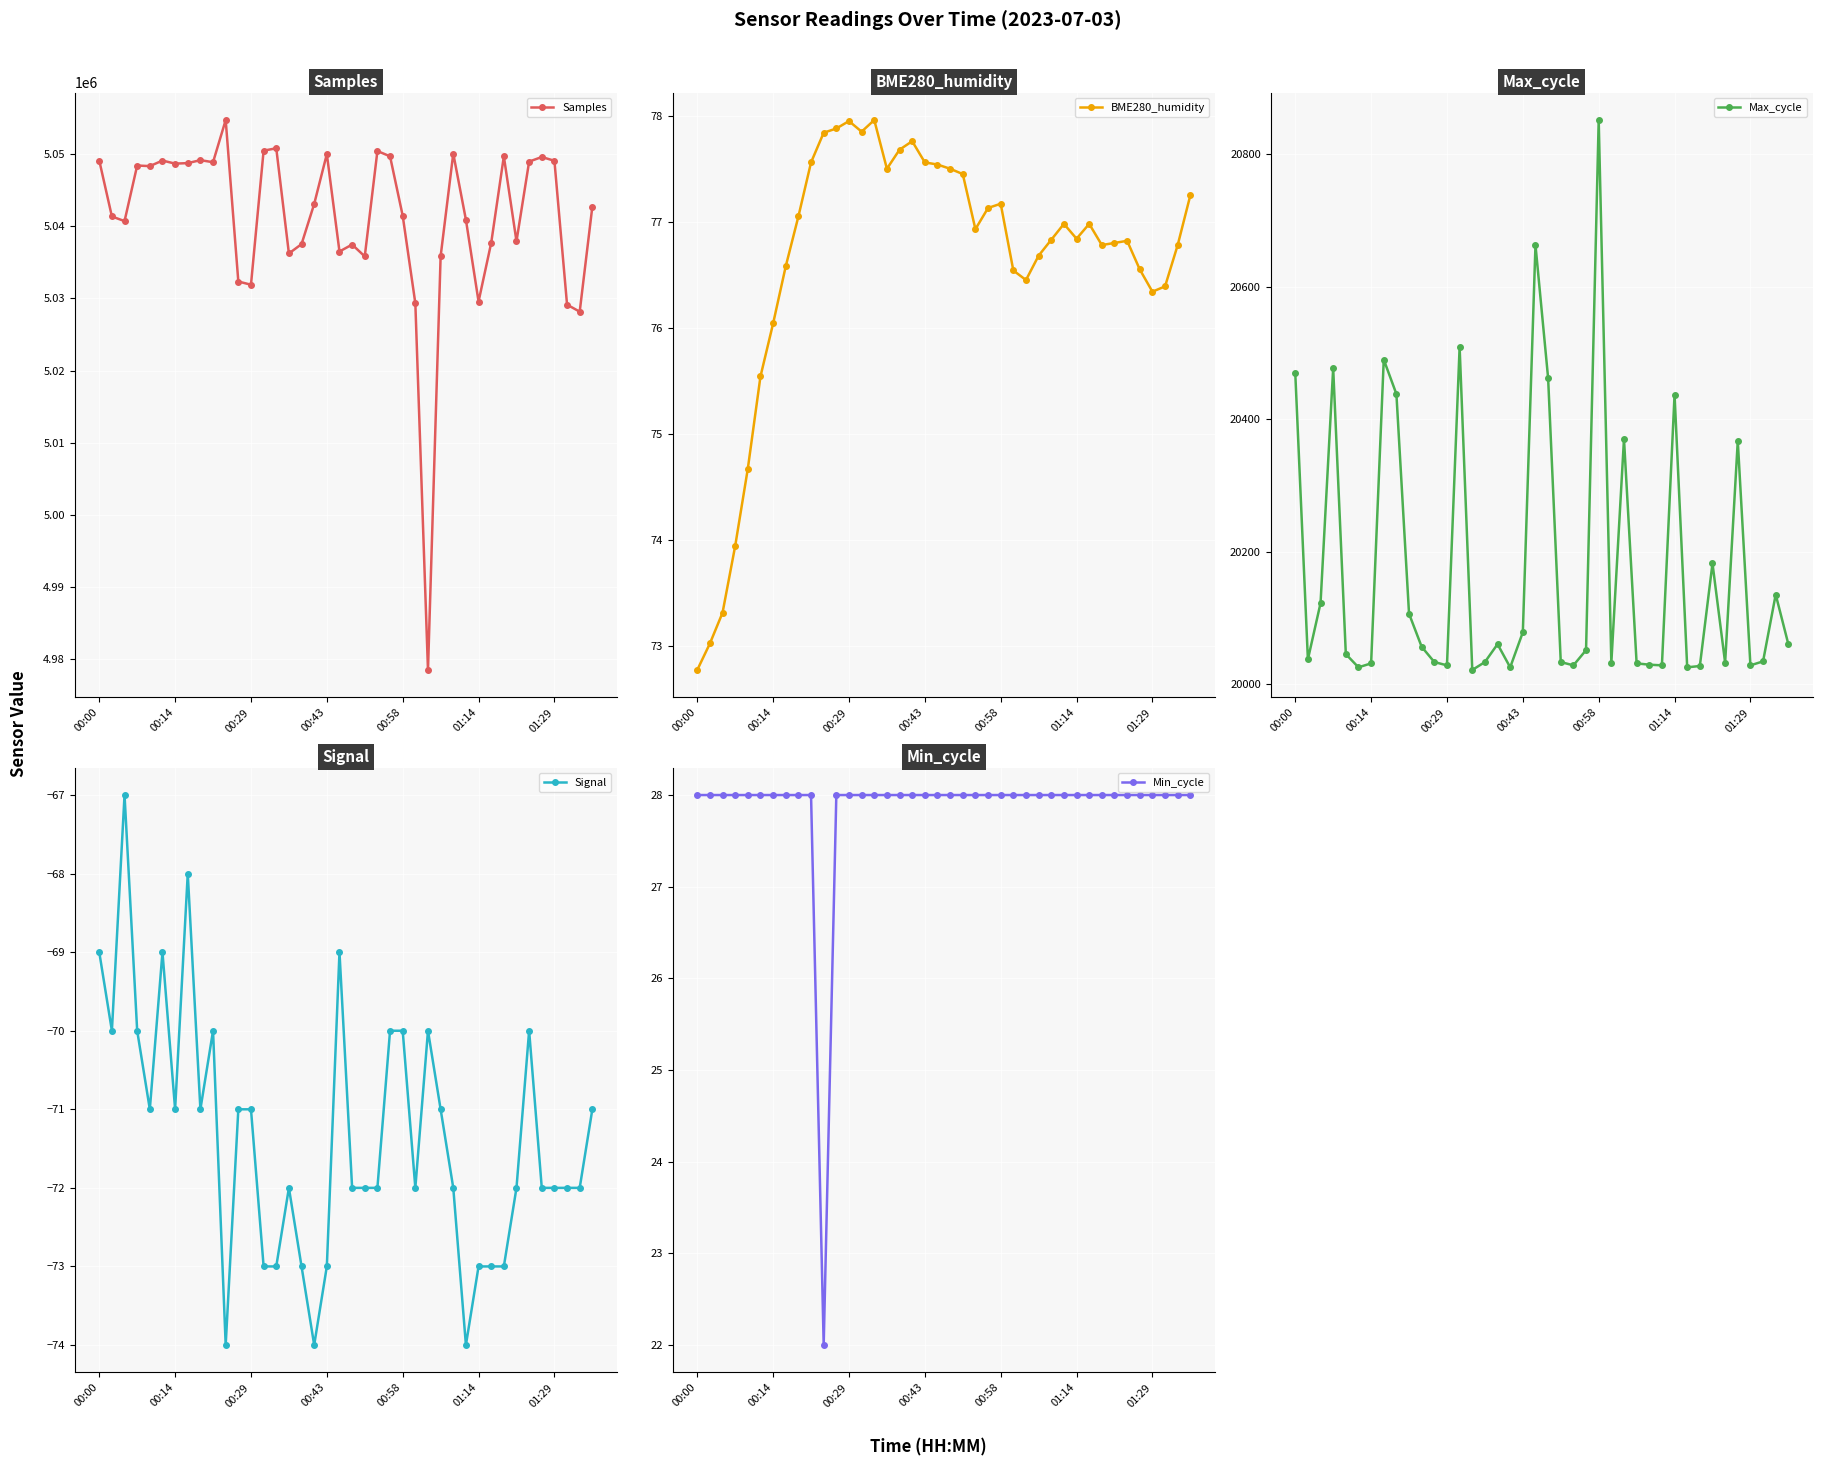

Reading left to right, what are all the values shown in this chart?

Samples: 5049100.0	5041349.0	5040707.0	5048404.0	5048323.0	5049091.0	5048668.0	5048737.0	5049149.0	5048862.0	5054706.0	5032341.0	5031897.0	5050464.0	5050794.0	5036225.0	5037519.0	5043086.0	5049987.0	5036497.0	5037457.0	5035819.0	5050416.0	5049675.0	5041460.0	5029330.0	4978543.0	5035832.0	5050066.0	5040896.0	5029572.0	5037687.0	5049675.0	5037918.0	5048947.0	5049584.0	5049062.0	5029136.0	5028163.0	5042709.0
BME280_humidity: 72.8	73.0	73.3	73.9	74.7	75.5	76.0	76.6	77.0	77.6	77.8	77.9	78.0	77.8	78.0	77.5	77.7	77.8	77.6	77.5	77.5	77.5	76.9	77.1	77.2	76.5	76.5	76.7	76.8	77.0	76.8	77.0	76.8	76.8	76.8	76.5	76.3	76.4	76.8	77.2
Max_cycle: 20470.0	20037.0	20122.0	20477.0	20045.0	20025.0	20031.0	20490.0	20438.0	20106.0	20056.0	20033.0	20028.0	20509.0	20021.0	20033.0	20060.0	20025.0	20078.0	20663.0	20462.0	20033.0	20028.0	20051.0	20852.0	20032.0	20370.0	20031.0	20029.0	20028.0	20437.0	20025.0	20027.0	20182.0	20032.0	20367.0	20028.0	20034.0	20135.0	20060.0
Signal: -69.0	-70.0	-67.0	-70.0	-71.0	-69.0	-71.0	-68.0	-71.0	-70.0	-74.0	-71.0	-71.0	-73.0	-73.0	-72.0	-73.0	-74.0	-73.0	-69.0	-72.0	-72.0	-72.0	-70.0	-70.0	-72.0	-70.0	-71.0	-72.0	-74.0	-73.0	-73.0	-73.0	-72.0	-70.0	-72.0	-72.0	-72.0	-72.0	-71.0
Min_cycle: 28.0	28.0	28.0	28.0	28.0	28.0	28.0	28.0	28.0	28.0	22.0	28.0	28.0	28.0	28.0	28.0	28.0	28.0	28.0	28.0	28.0	28.0	28.0	28.0	28.0	28.0	28.0	28.0	28.0	28.0	28.0	28.0	28.0	28.0	28.0	28.0	28.0	28.0	28.0	28.0